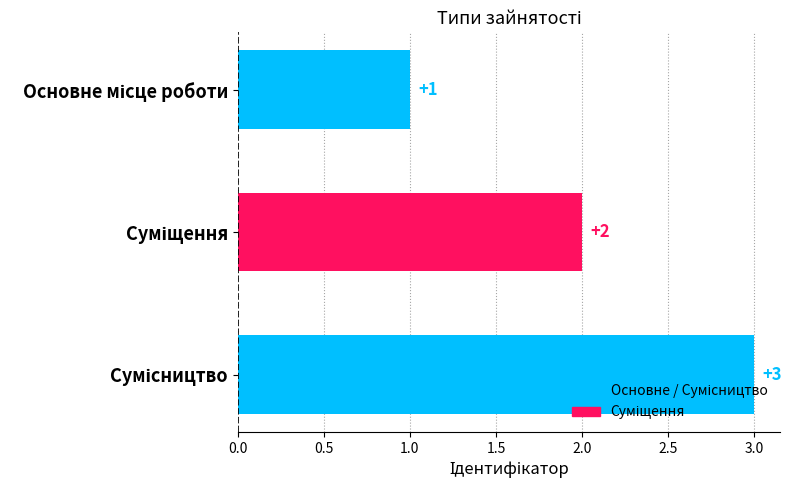

How many values are between 1 and 3?

3